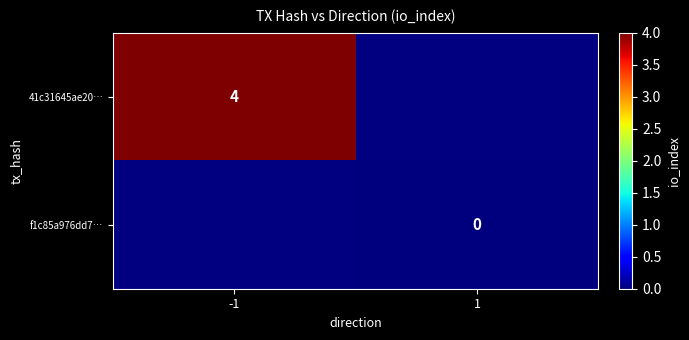

Which category has the highest value across all series?

-1